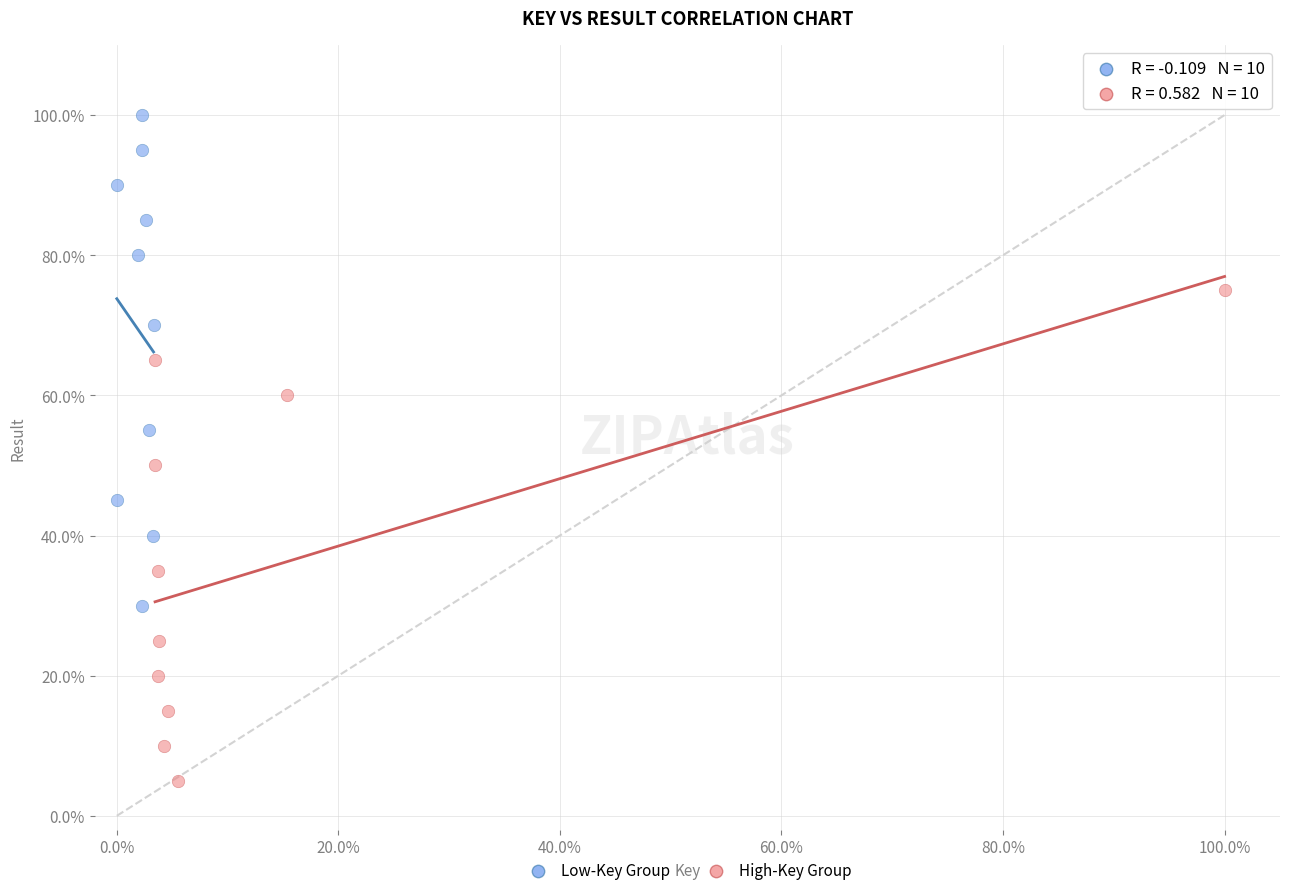

What are all the series names shown in the legend?

Low-Key Group, High-Key Group